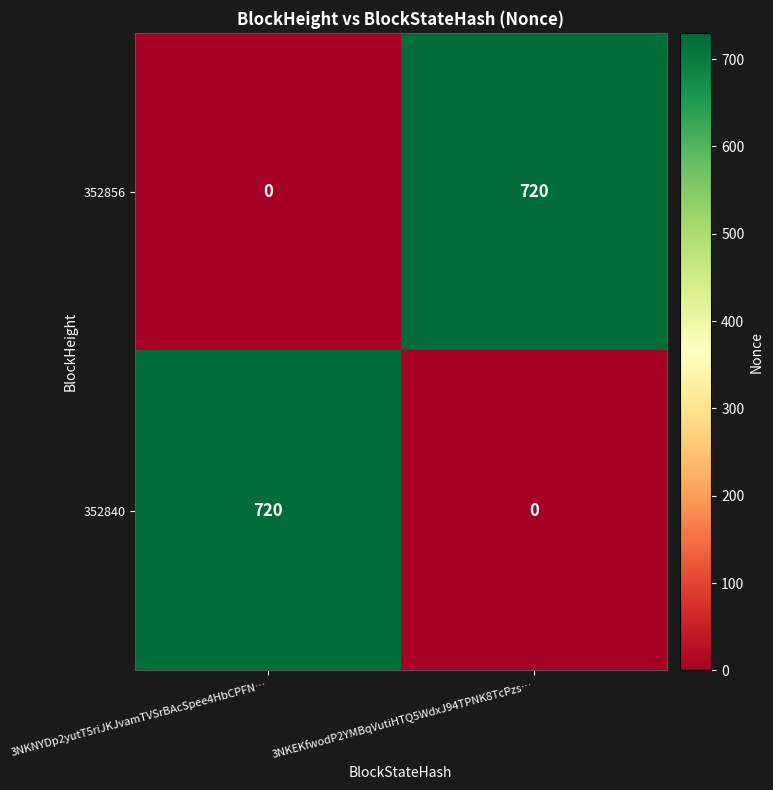

What is the difference between the highest and lowest values at 3NKEKfwodP2YMBqVutiHTQ5WdxJ94TPNK8TcPzs…?

720